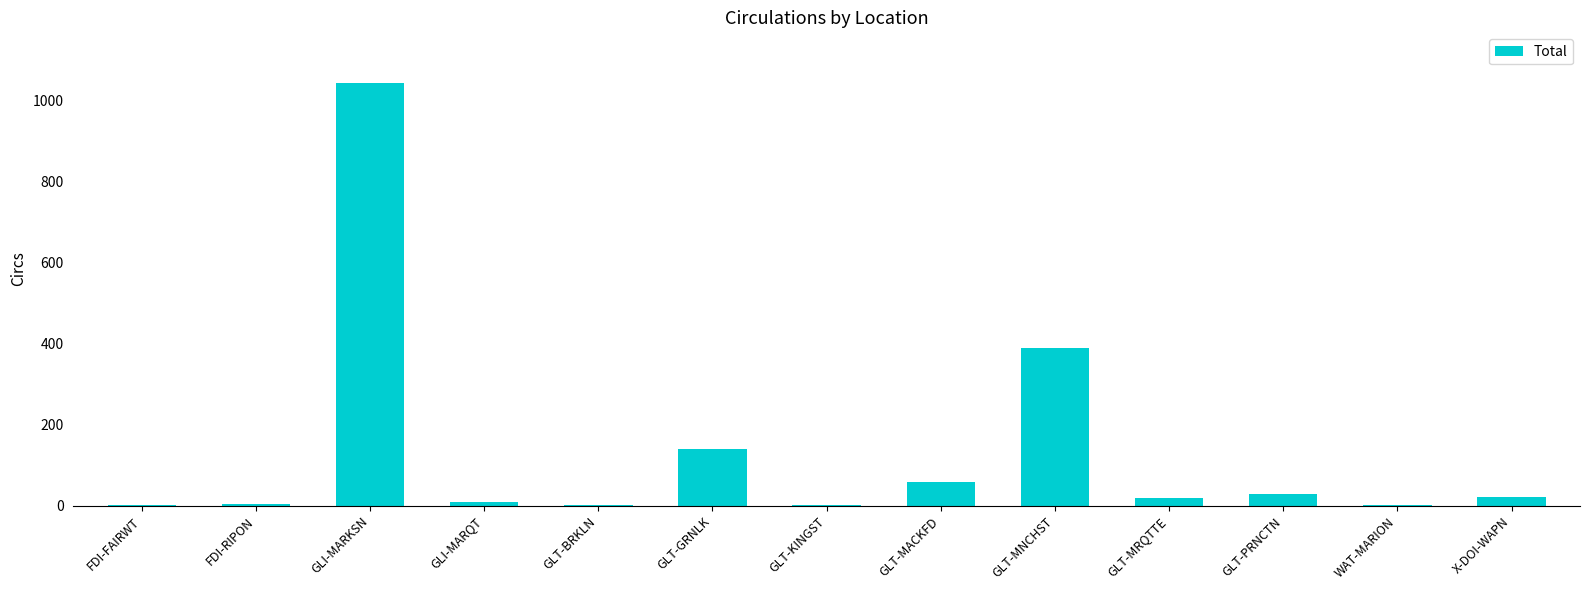

Is it true that the value at GLI-MARKSN is 1044?

True